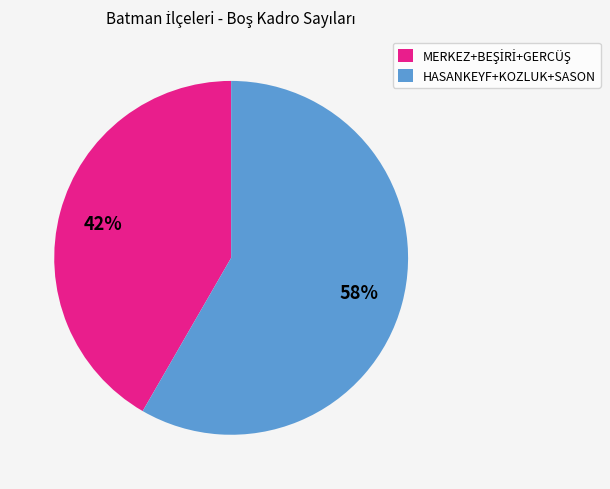

Which slice is the largest?

HASANKEYF+KOZLUK+SASON